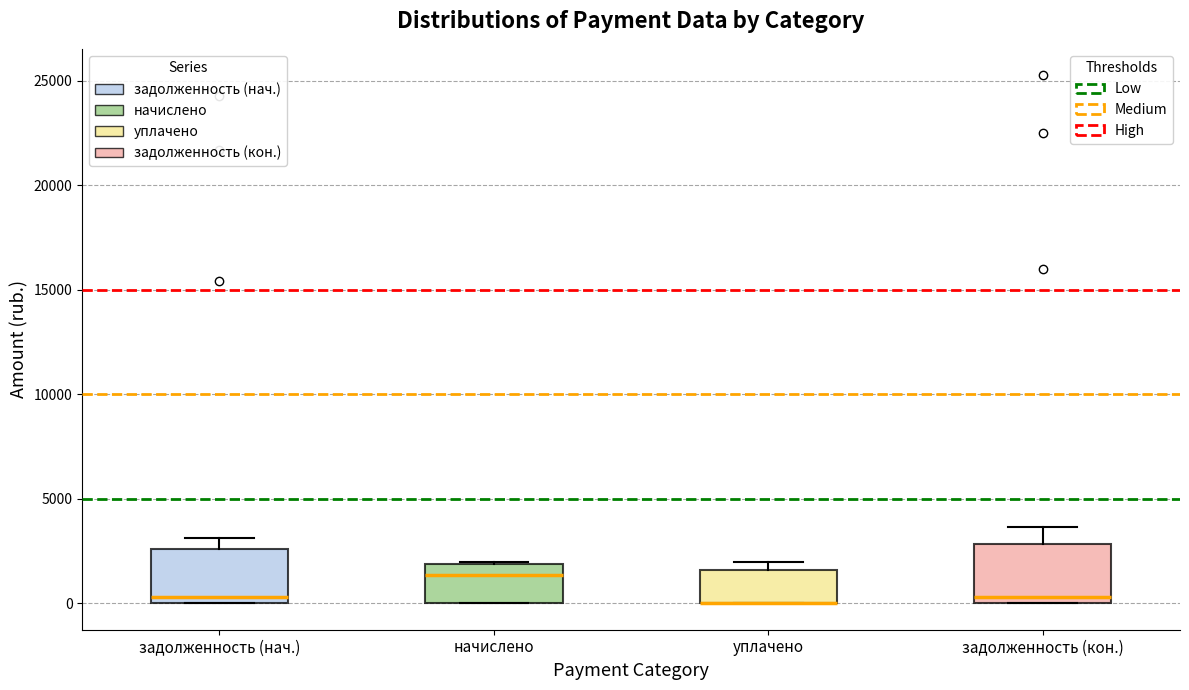

Reading left to right, transcribe this box plot: for each box, give where its median line is, the range the box spans, and where its two whiskers end, as read against the y-axis. The values are not printed on the chart, so give them approximately, as read against the axis.

задолженность (нач.): median 500, box 0 to 2500, whiskers 0 to 3000
начислено: median 1500, box 0 to 2000, whiskers 0 to 2000
уплачено: median 0 (drawn on the box's lower edge), box 0 to 1500, whiskers 0 to 2000
задолженность (кон.): median 500, box 0 to 3000, whiskers 0 to 3500